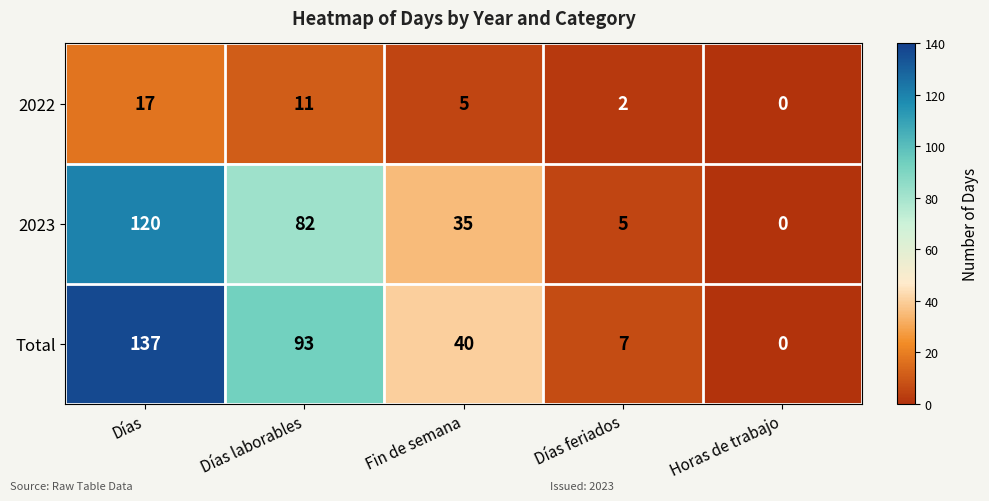

How many positive values does the Total series have?

4